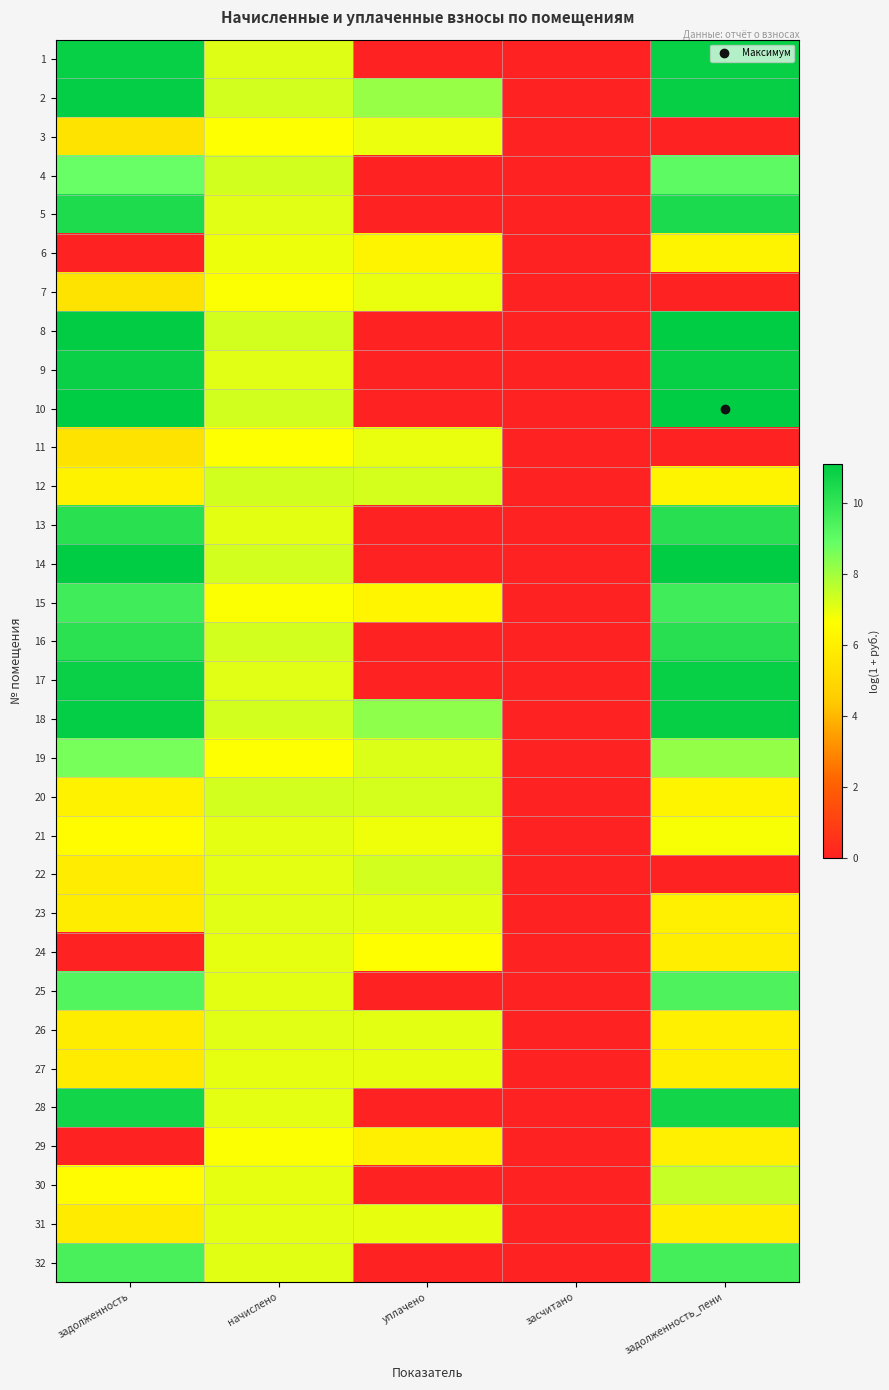

How many series are shown in this chart?

32